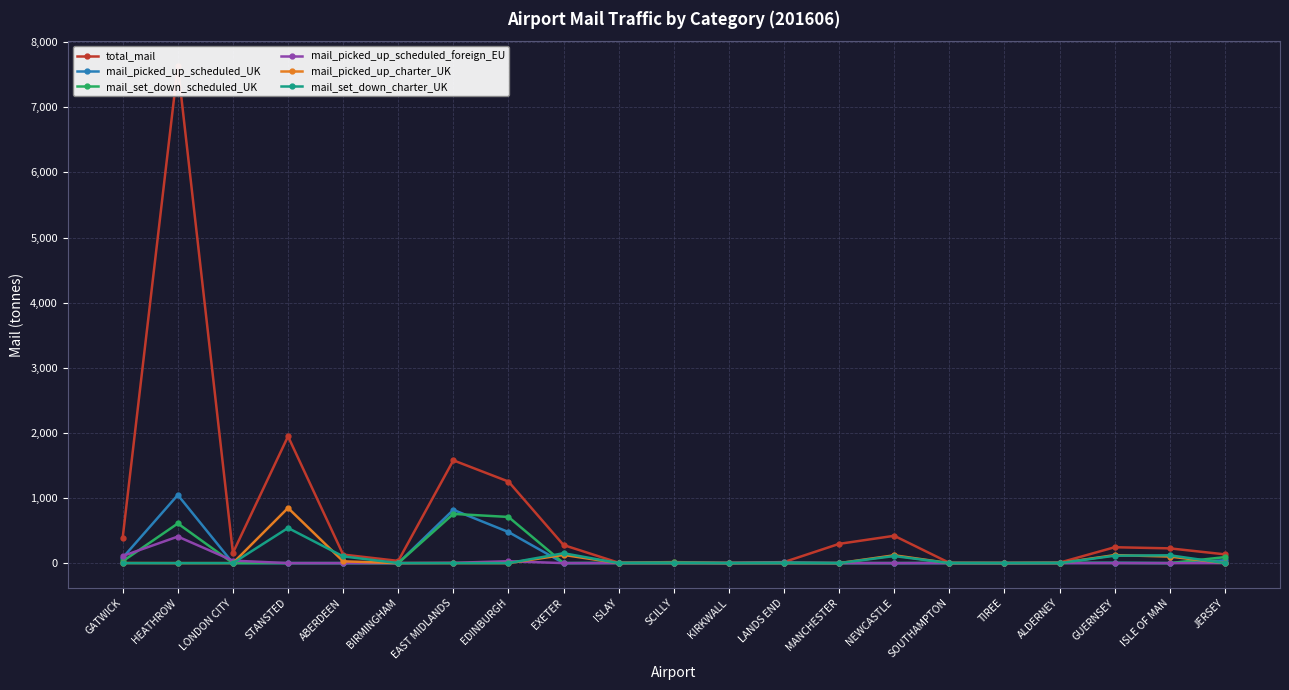

List the labels in order of mail_set_down_scheduled_UK value, smallest first.

LONDON CITY, STANSTED, ABERDEEN, BIRMINGHAM, EXETER, NEWCASTLE, ISLE OF MAN, MANCHESTER, KIRKWALL, GUERNSEY, TIREE, SOUTHAMPTON, LANDS END, ISLAY, ALDERNEY, SCILLY, GATWICK, JERSEY, HEATHROW, EDINBURGH, EAST MIDLANDS